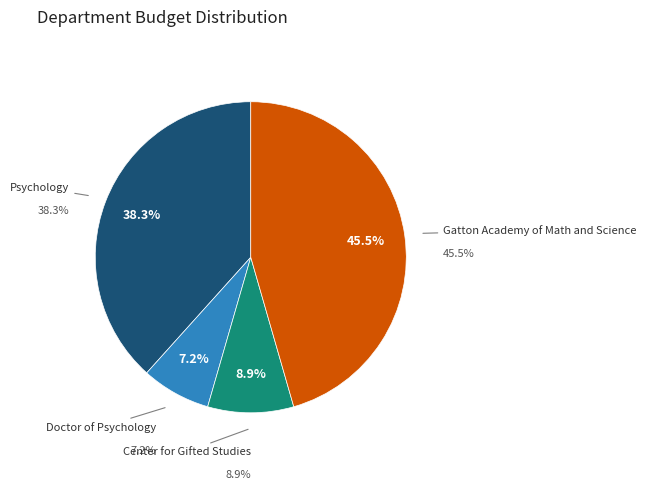

True or false: Psychology accounts for 38% of the total.

True